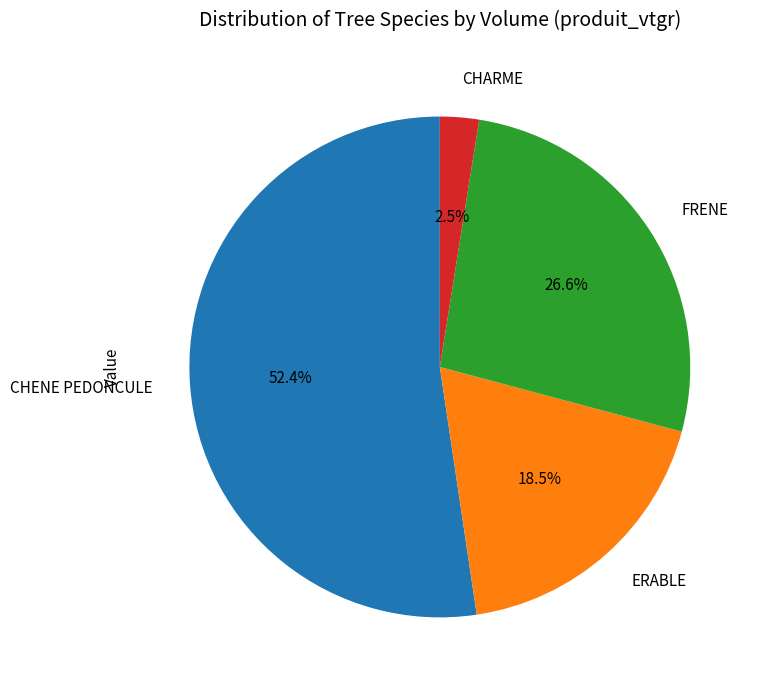

What is the ratio of the value at FRENE to the value at CHARME?

10.6